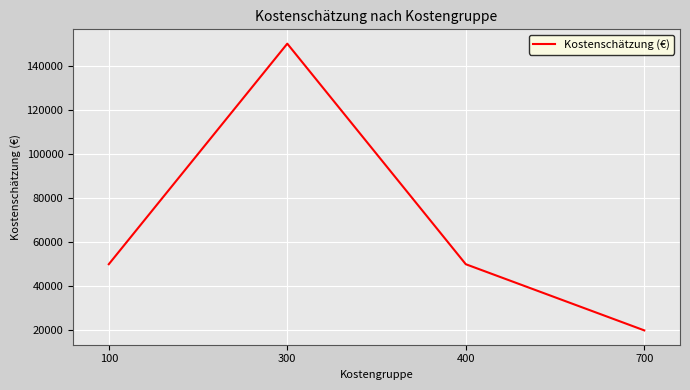

Read the value at 700, to the nearest 100.

20000